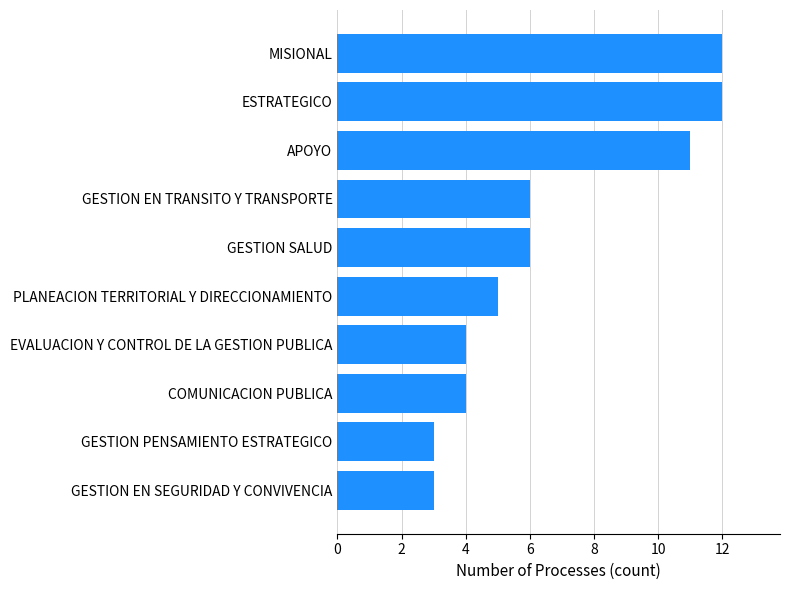

True or false: the data shows 4 at COMUNICACION PUBLICA.

True